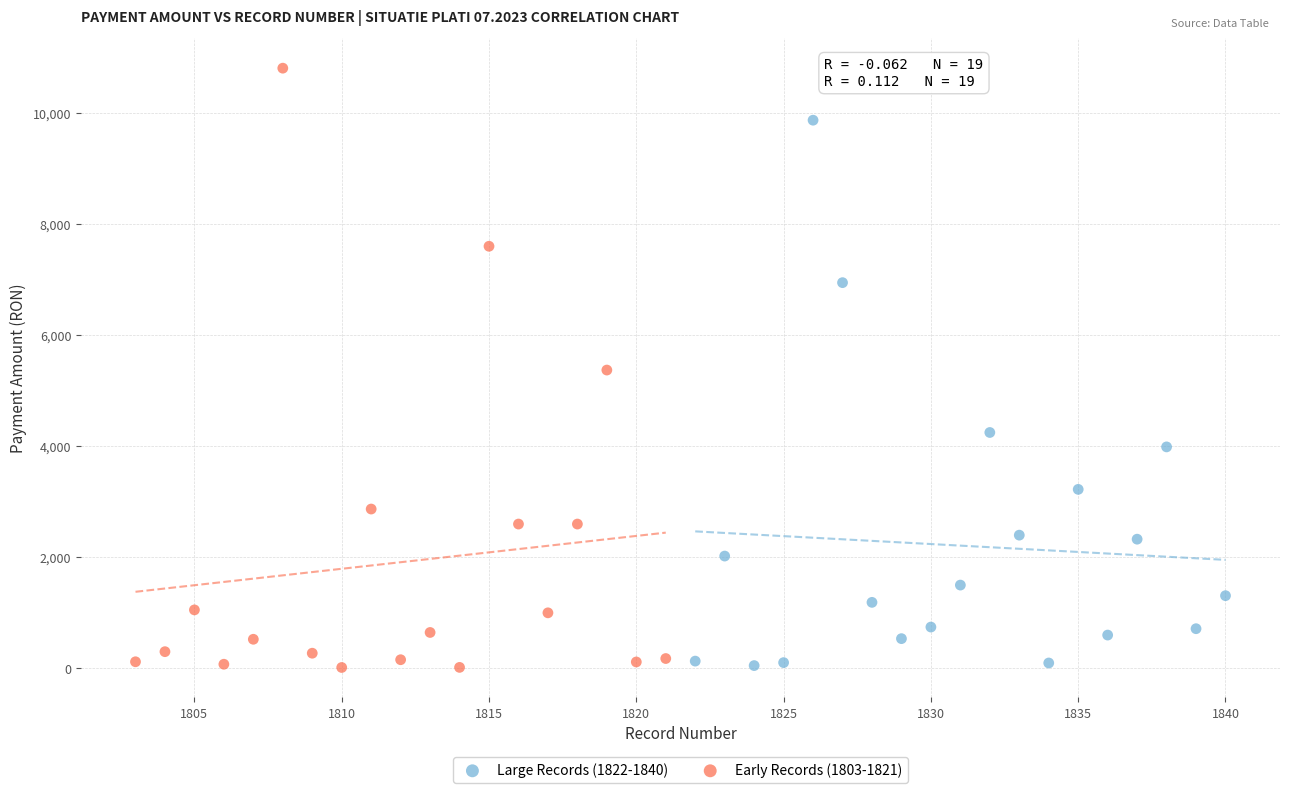

Which series has the largest Y range (max minus min)?

Early Records (1803-1821)